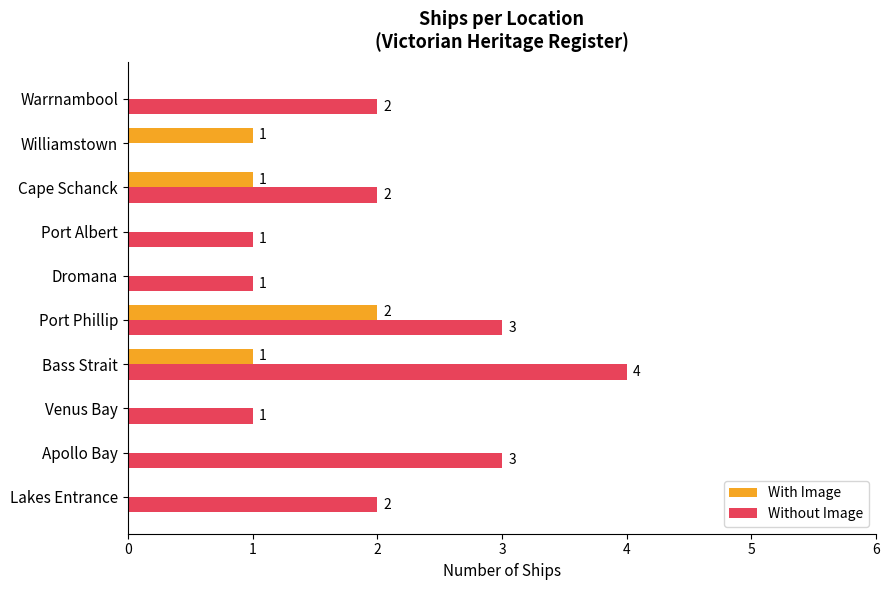

What is the sum of all Without Image values?

19